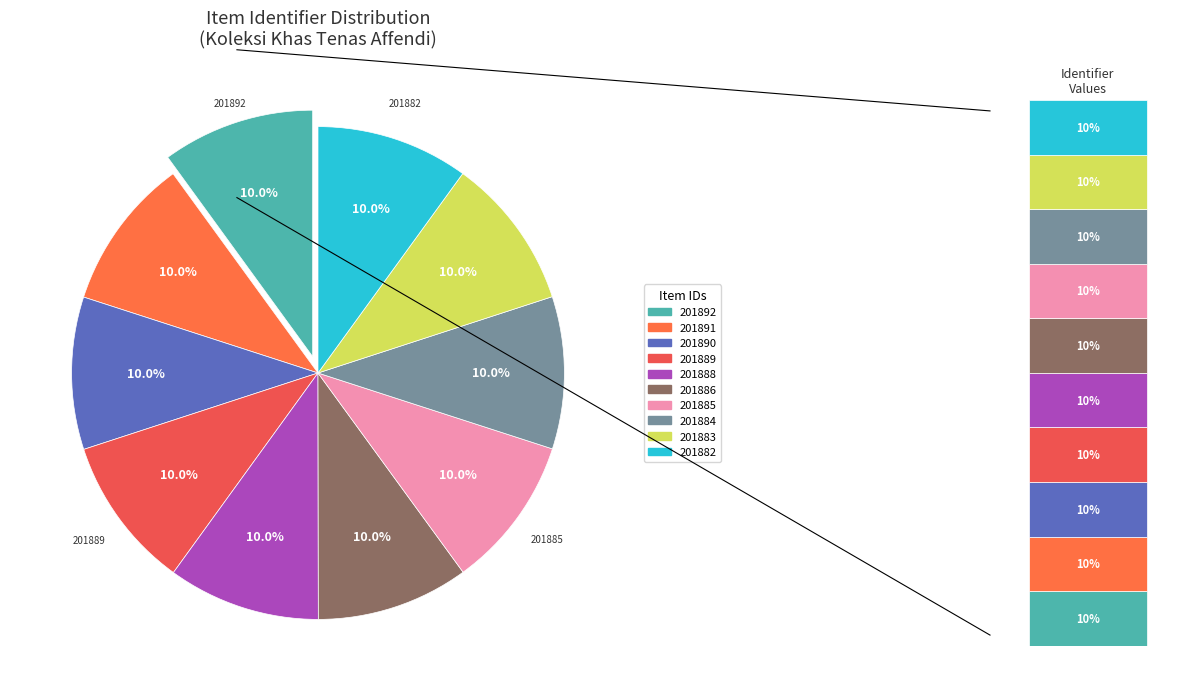

Rank the categories by value from lowest to highest.

201882, 201883, 201884, 201885, 201886, 201888, 201889, 201890, 201891, 201892